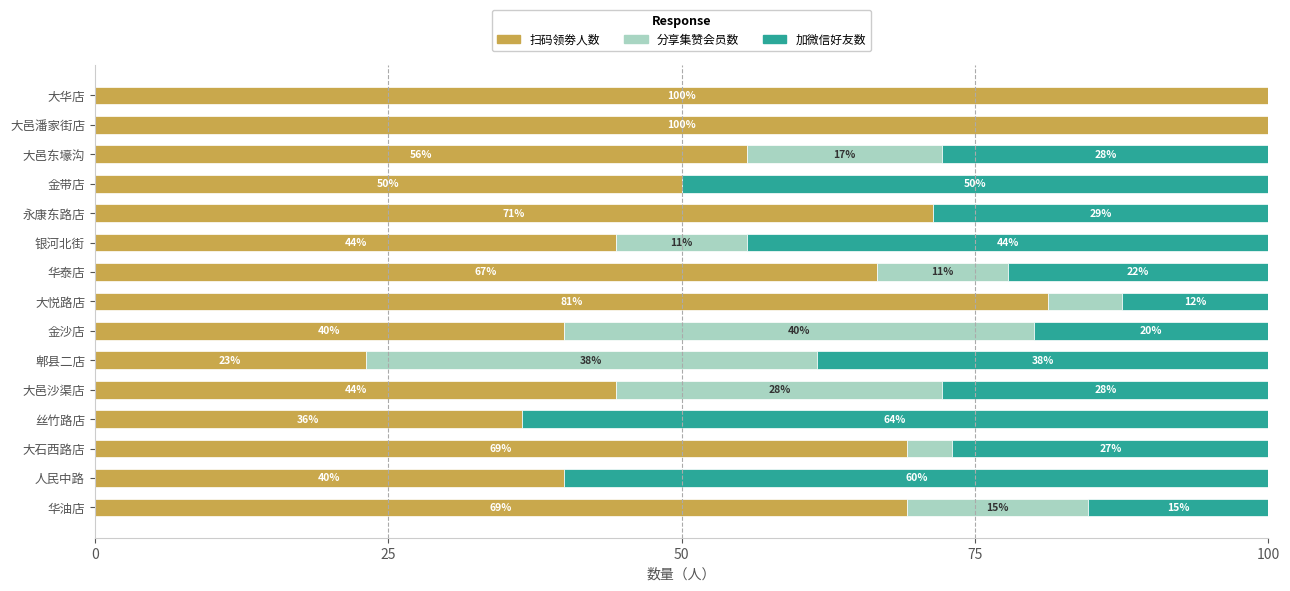

What are all the series names shown in the legend?

扫码领劵人数, 分享集赞会员数, 加微信好友数